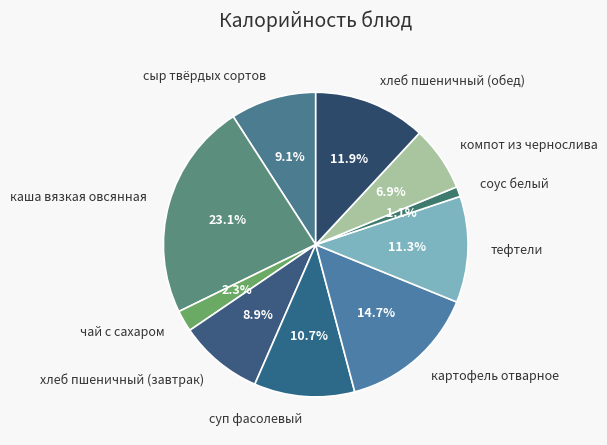

To the nearest percent, what portion does компот из чернослива represent?

7%